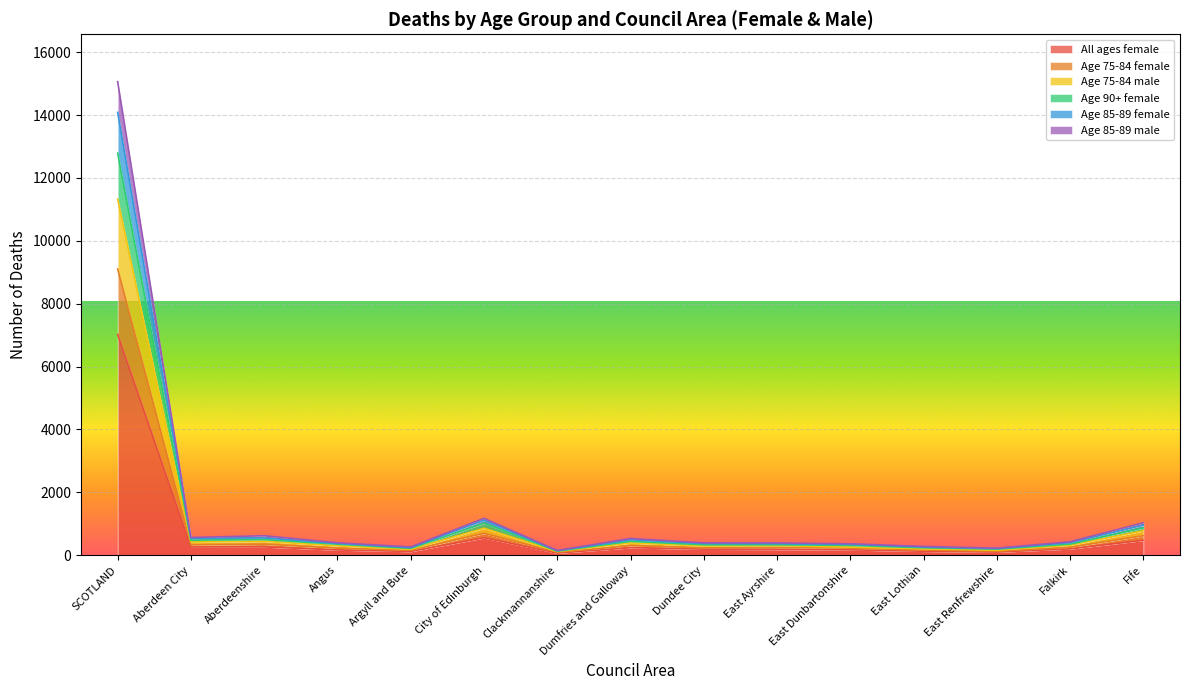

Where is the first local minimum for Age 75-84 female?

Aberdeen City